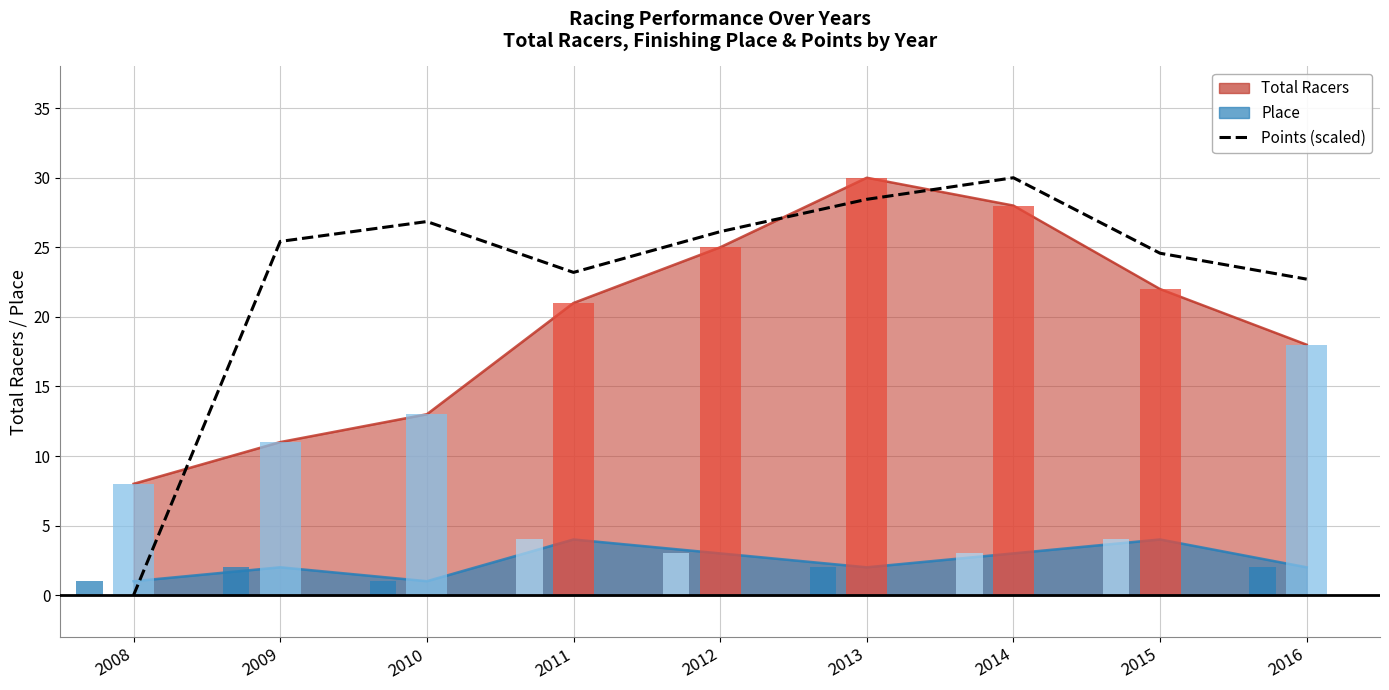

True or false: the data shows 10.2 at 2016.

False